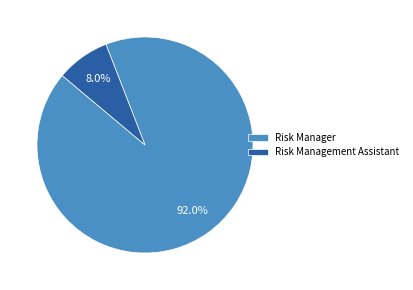

How much of the chart is everything except Risk Manager?

8.0%